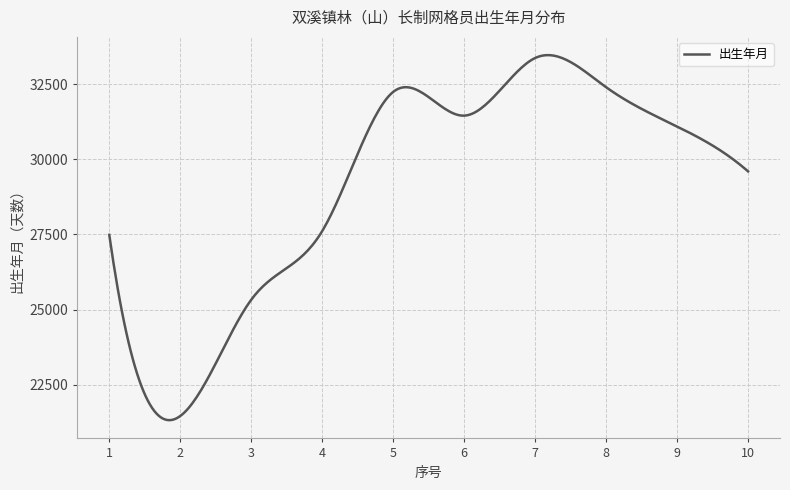

How many distinct data groups are displayed?

1